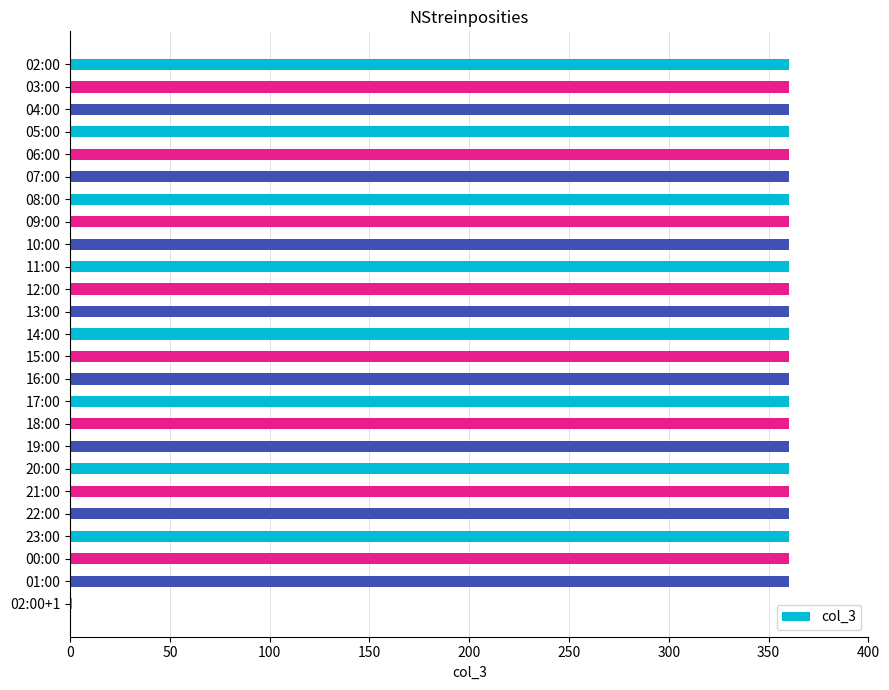

How many values are below 360?

1